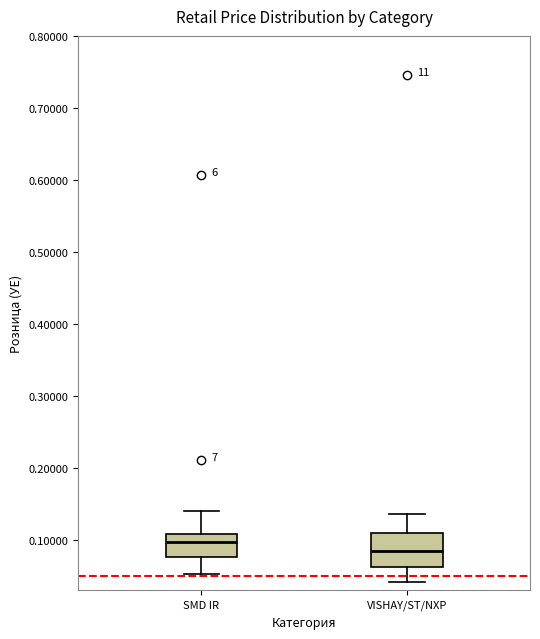

Which box's median line is the highest?

SMD IR